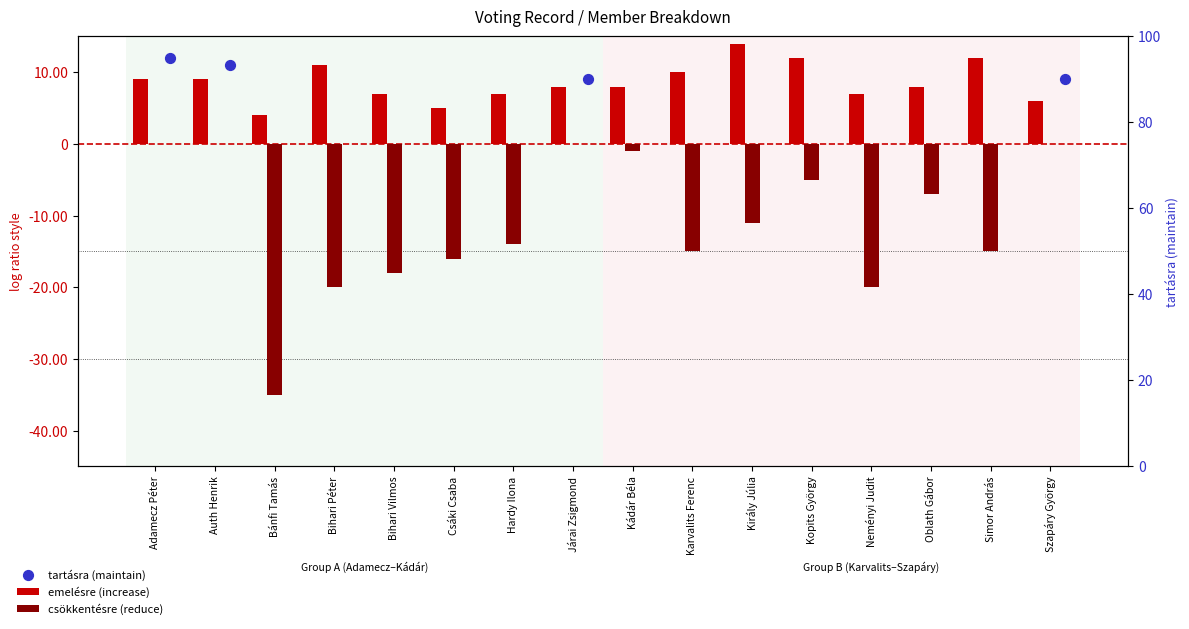

At how many categories does at least one series exceed -8?

16